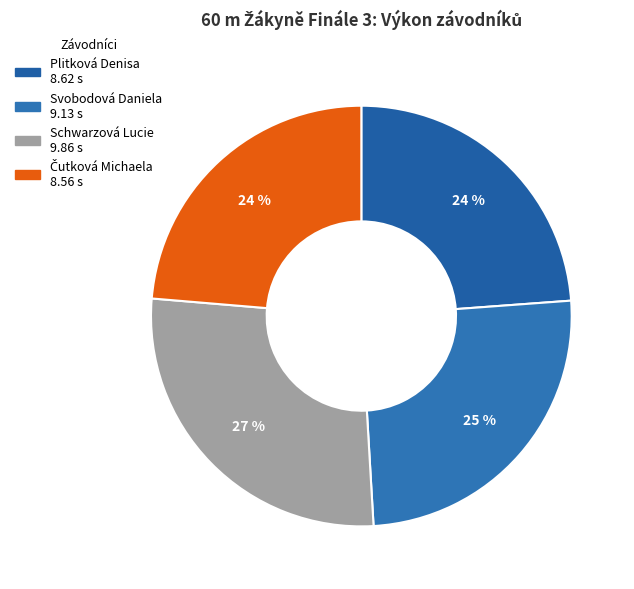

To the nearest percent, what portion does Čutková Michaela represent?

24%